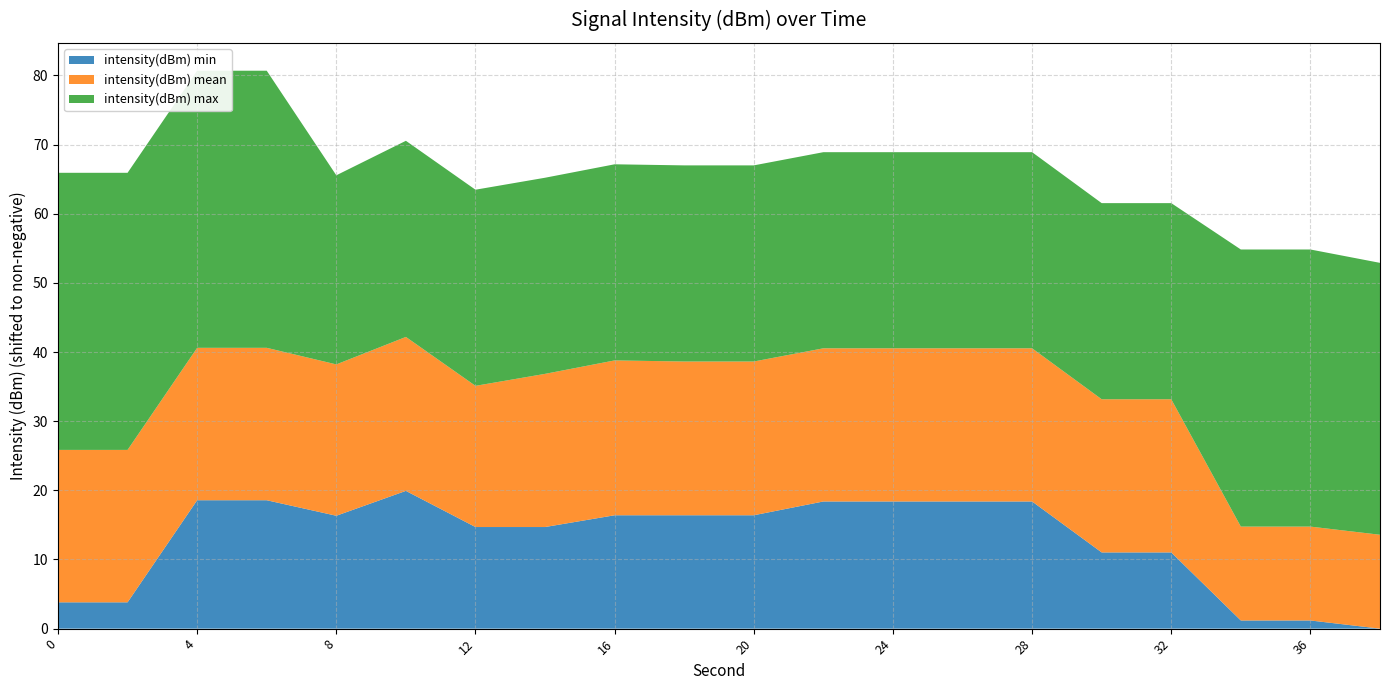

Reading left to right, what are all the values shown in this chart?

intensity(dBm) min: -149.3	-149.3	-134.6	-134.6	-136.8	-133.2	-138.4	-138.4	-136.7	-136.7	-136.7	-134.7	-134.7	-134.7	-134.7	-142.1	-142.1	-152.0	-152.0	-153.1
intensity(dBm) mean: -131.1	-131.1	-131.1	-131.1	-131.3	-130.9	-132.7	-131.0	-130.7	-130.9	-130.9	-131.0	-131.0	-131.0	-131.0	-131.0	-131.0	-139.6	-139.6	-139.6
intensity(dBm) max: -113.1	-113.1	-113.1	-113.1	-125.8	-124.8	-124.8	-124.8	-124.8	-124.8	-124.8	-124.8	-124.8	-124.8	-124.8	-124.8	-124.8	-113.1	-113.1	-113.8